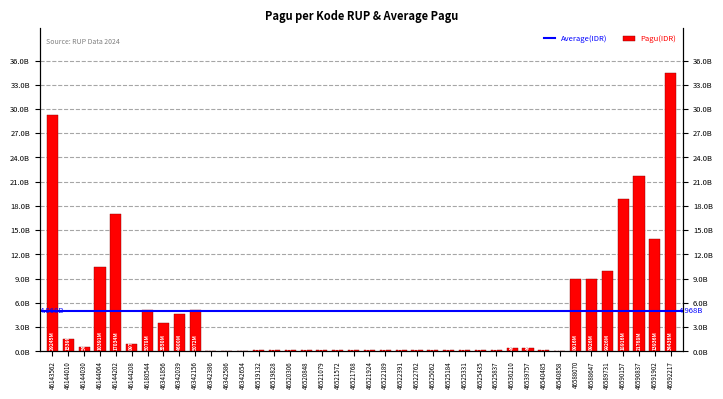

List the labels in order of value, smallest first.

46540858, 46342386, 46342586, 46342654, 46519132, 46519828, 46520306, 46520848, 46521079, 46521572, 46521768, 46521924, 46522189, 46525331, 46525435, 46525837, 46522391, 46522762, 46525062, 46525184, 46540485, 46539757, 46536210, 46144030, 46144208, 46144010, 46341856, 46342039, 46342156, 46180544, 46588070, 46588647, 46589731, 46144064, 46591902, 46144202, 46590157, 46590837, 46143562, 46592217